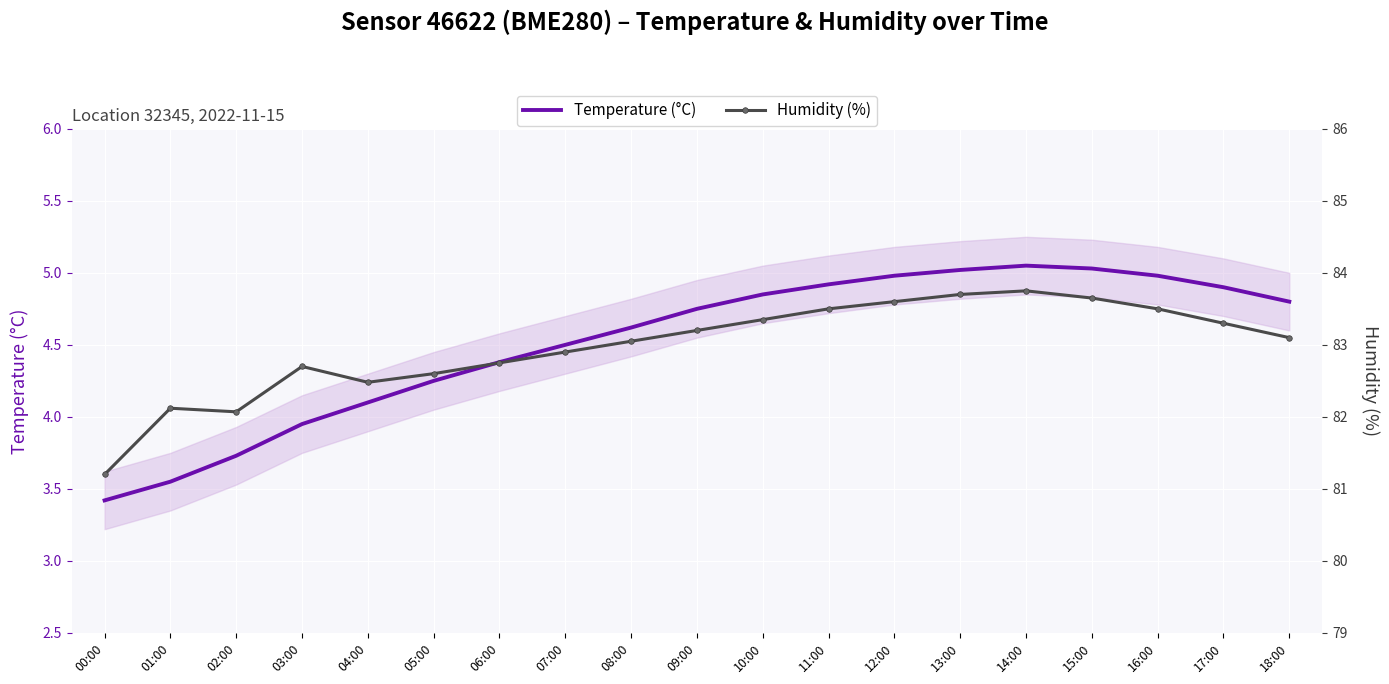

Rank the categories by Humidity (%) value from lowest to highest.

00:00, 02:00, 01:00, 04:00, 05:00, 03:00, 06:00, 07:00, 08:00, 18:00, 09:00, 17:00, 10:00, 11:00, 16:00, 12:00, 15:00, 13:00, 14:00